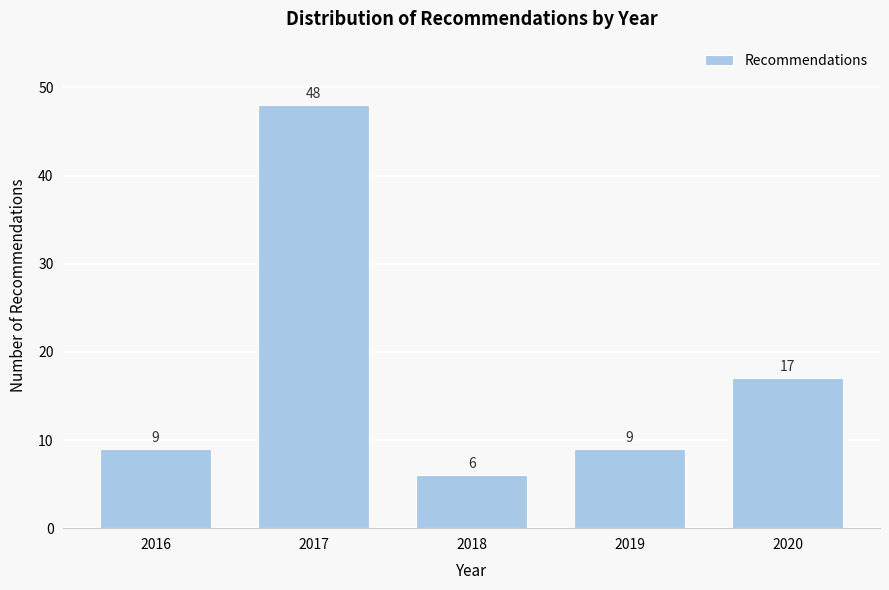

Reading left to right, list all the values displayed in this chart.

9	48	6	9	17